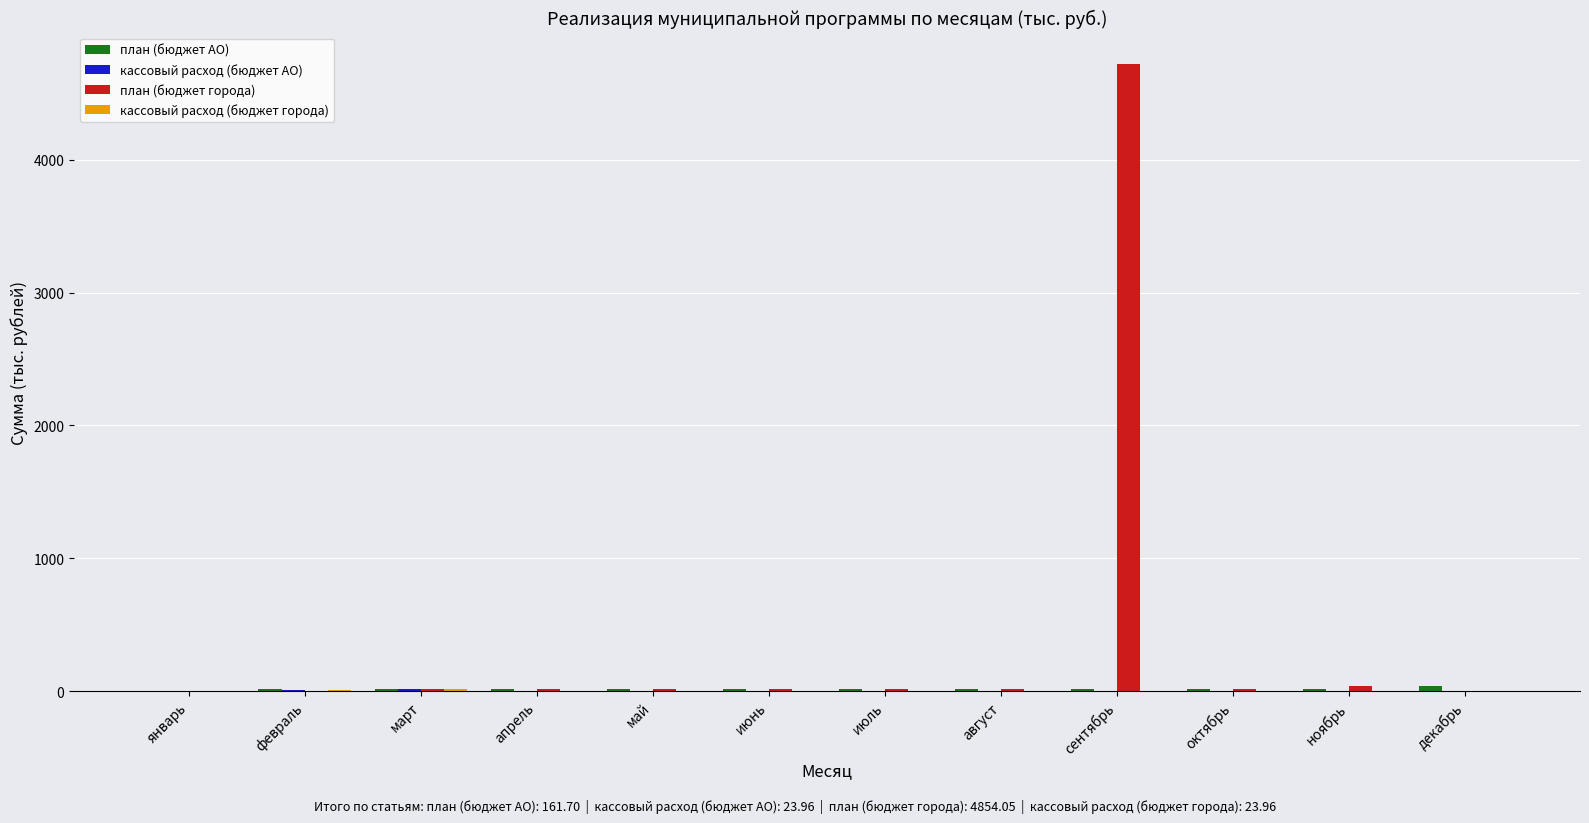

How many distinct data groups are displayed?

4